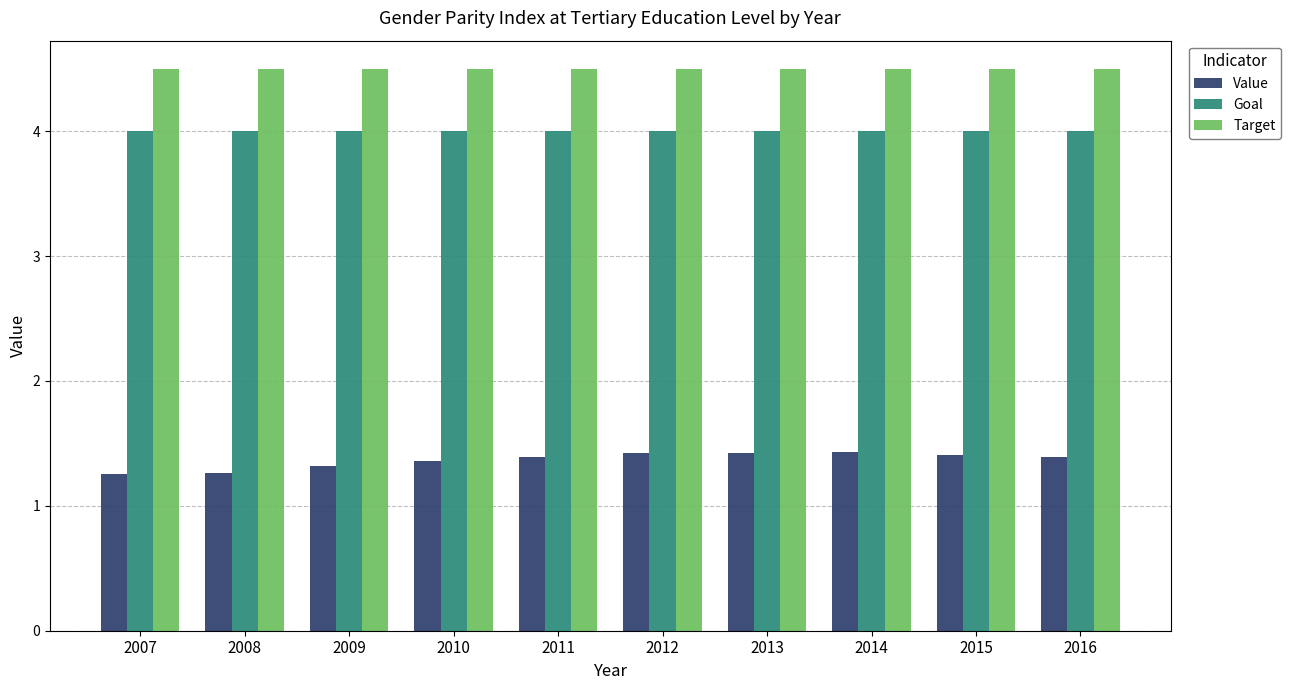

How many bars are there in each group?

3